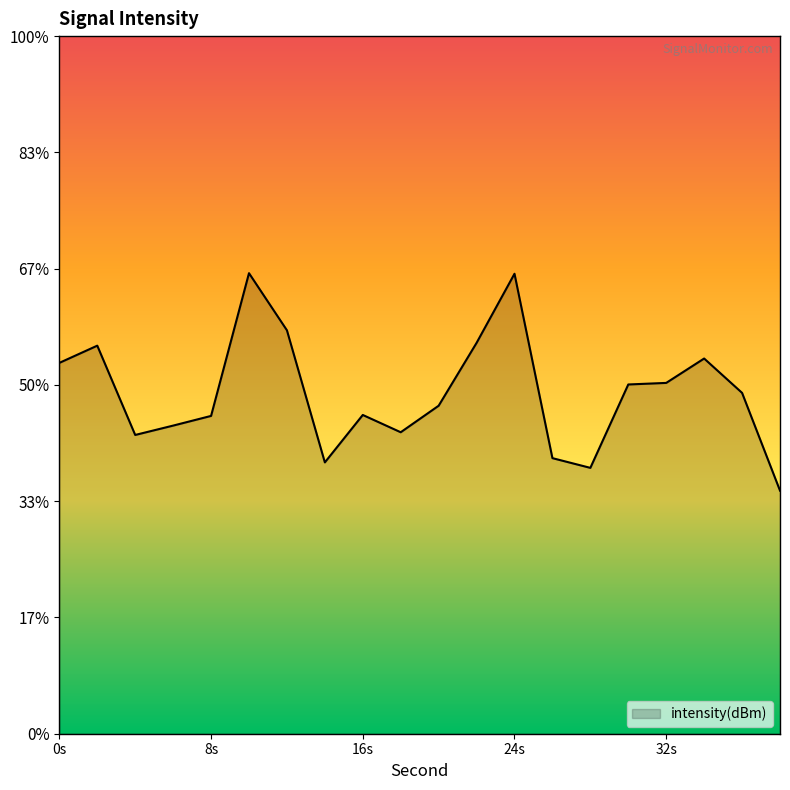

Count the number of categories in the chart.

20